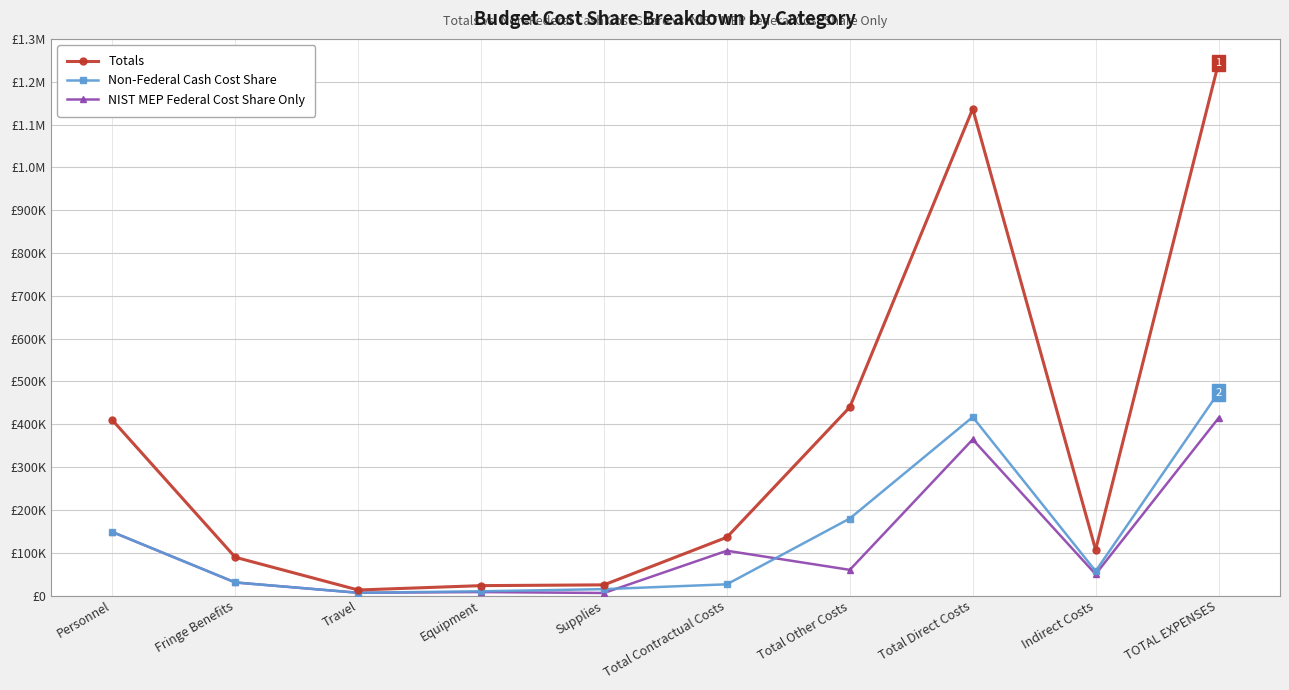

In Non-Federal Cash Cost Share, how many points are higher than both neighbors (excluding endpoints)?

1